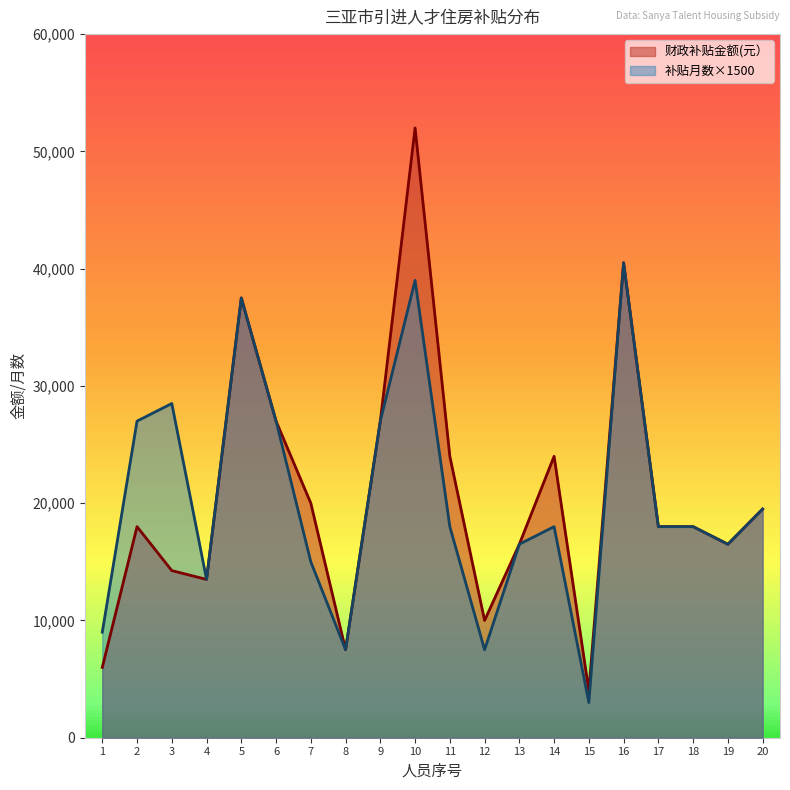

List the series in order of their peak value, lowest first.

补贴月数×1500, 财政补贴金额(元）